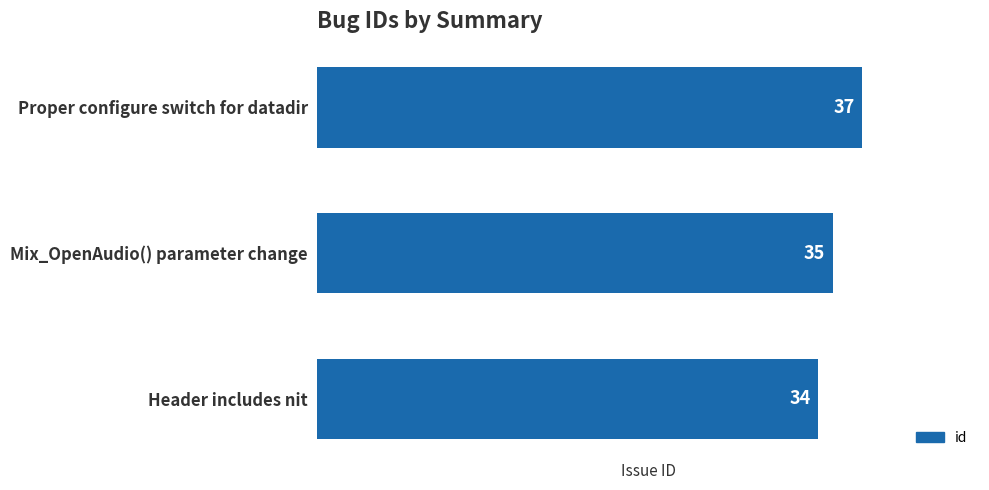

What is the change in value from Proper configure switch for datadir to Header includes nit?

-3